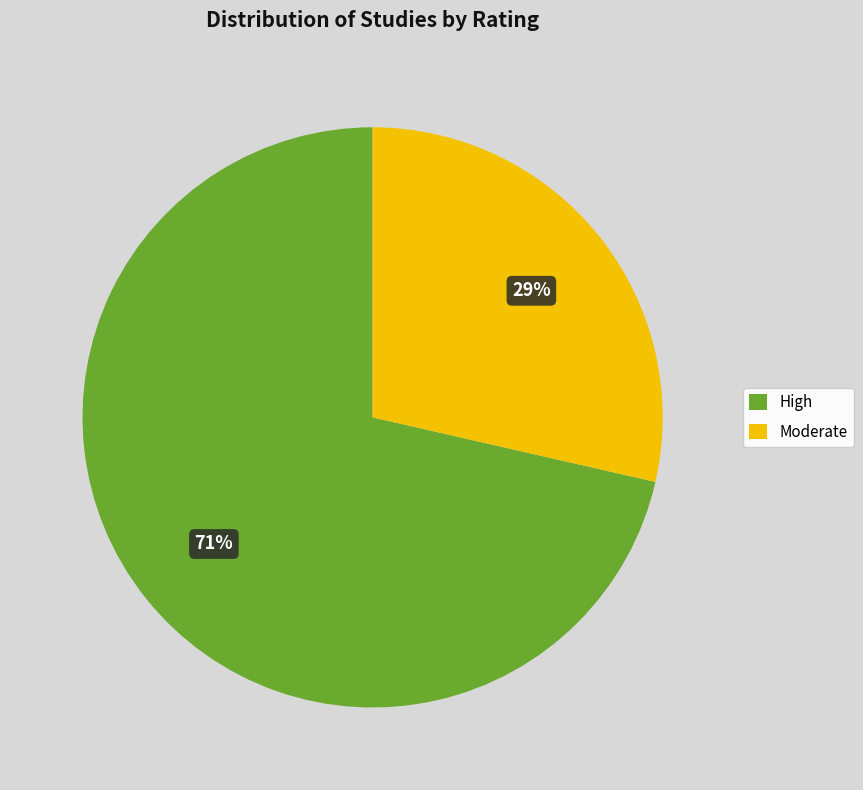

True or false: Moderate accounts for 35% of the total.

False